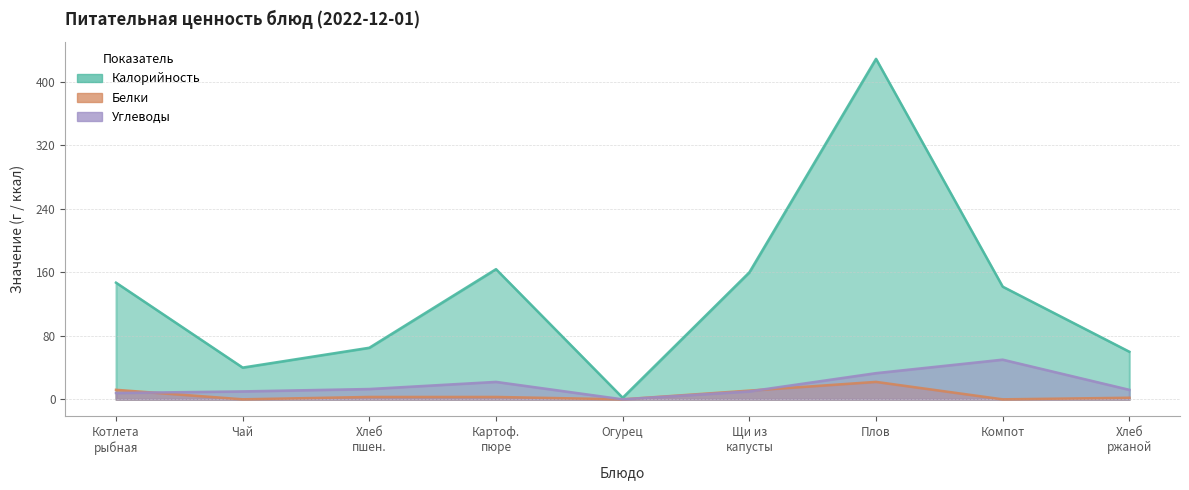

How many interior local peaks does the Углеводы series have?

2